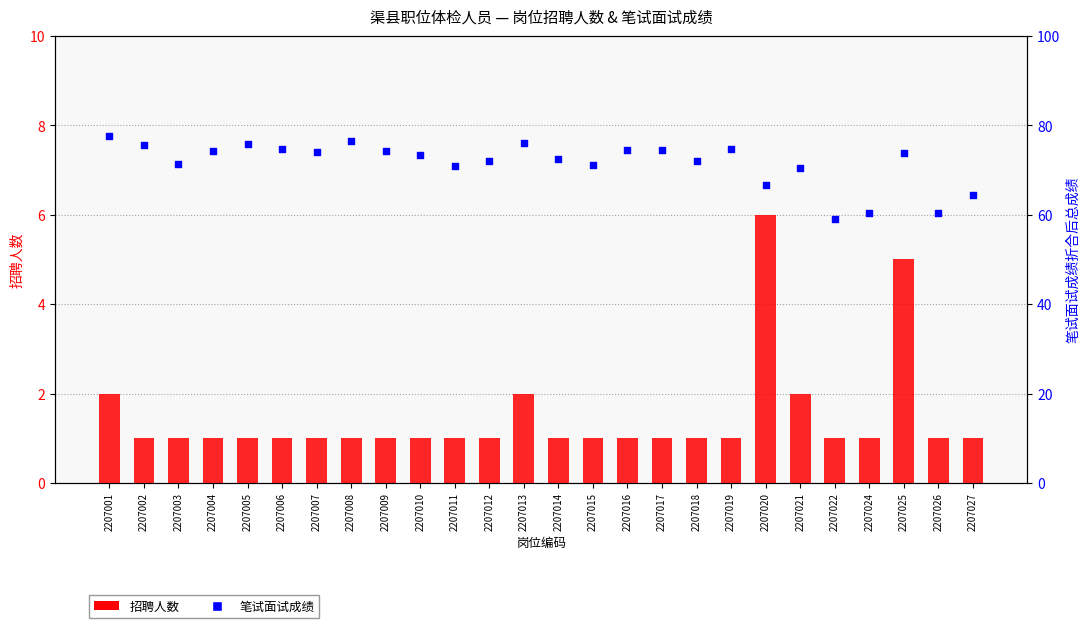

Which series has the largest Y range (max minus min)?

笔试面试成绩